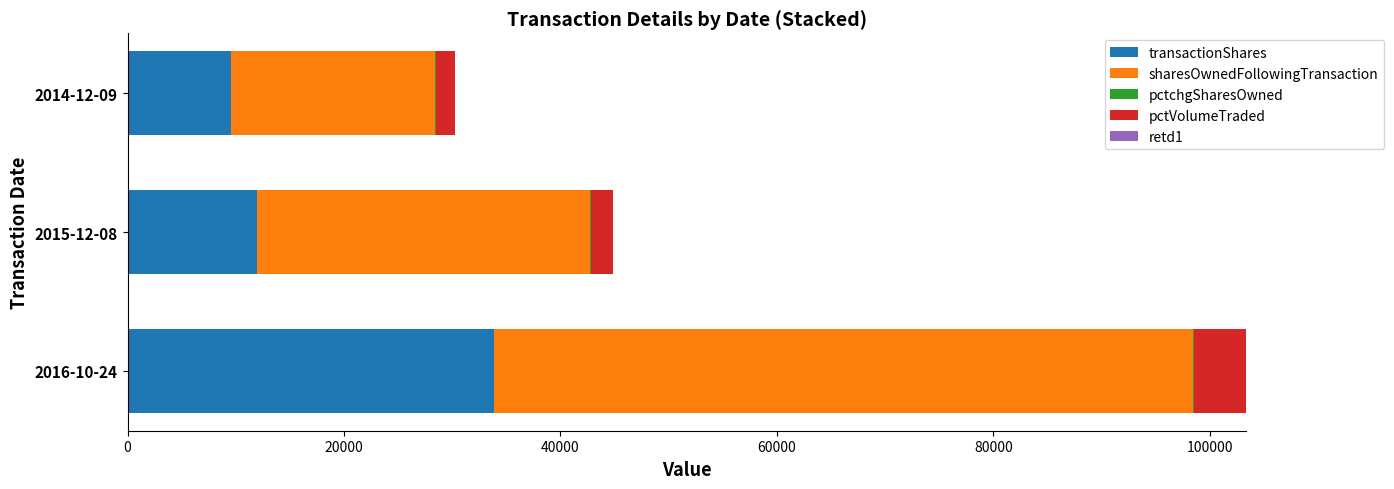

What is the highest value of the transactionShares series?

33813